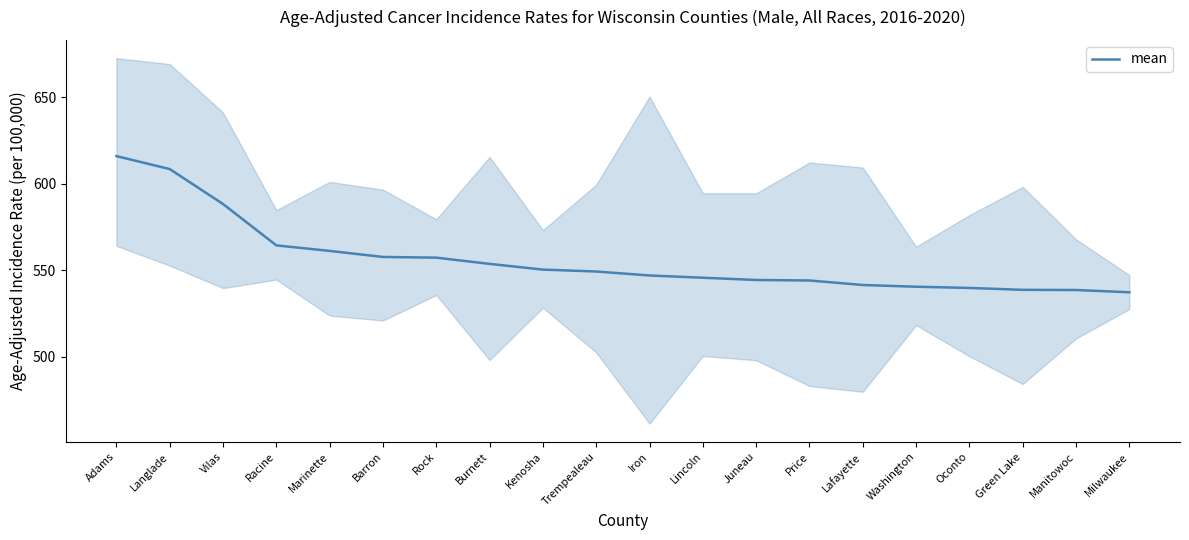

What is the change in value from Price to Lafayette?

-2.6